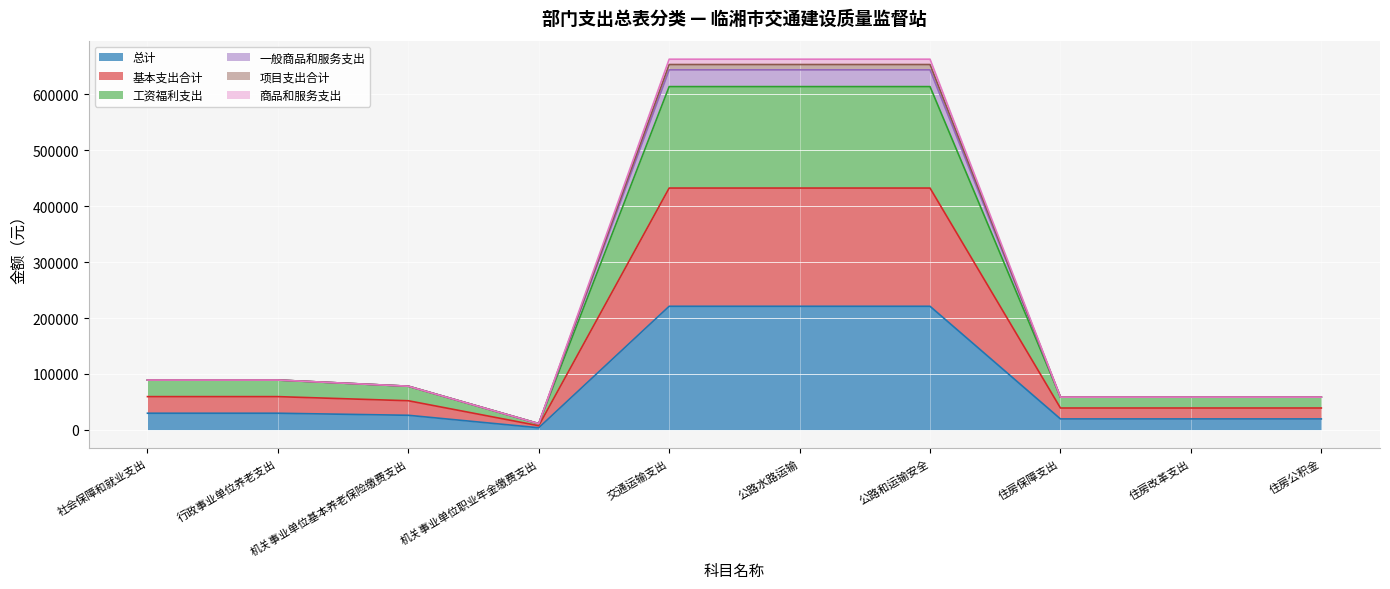

What is the greatest value displayed?

663053.4